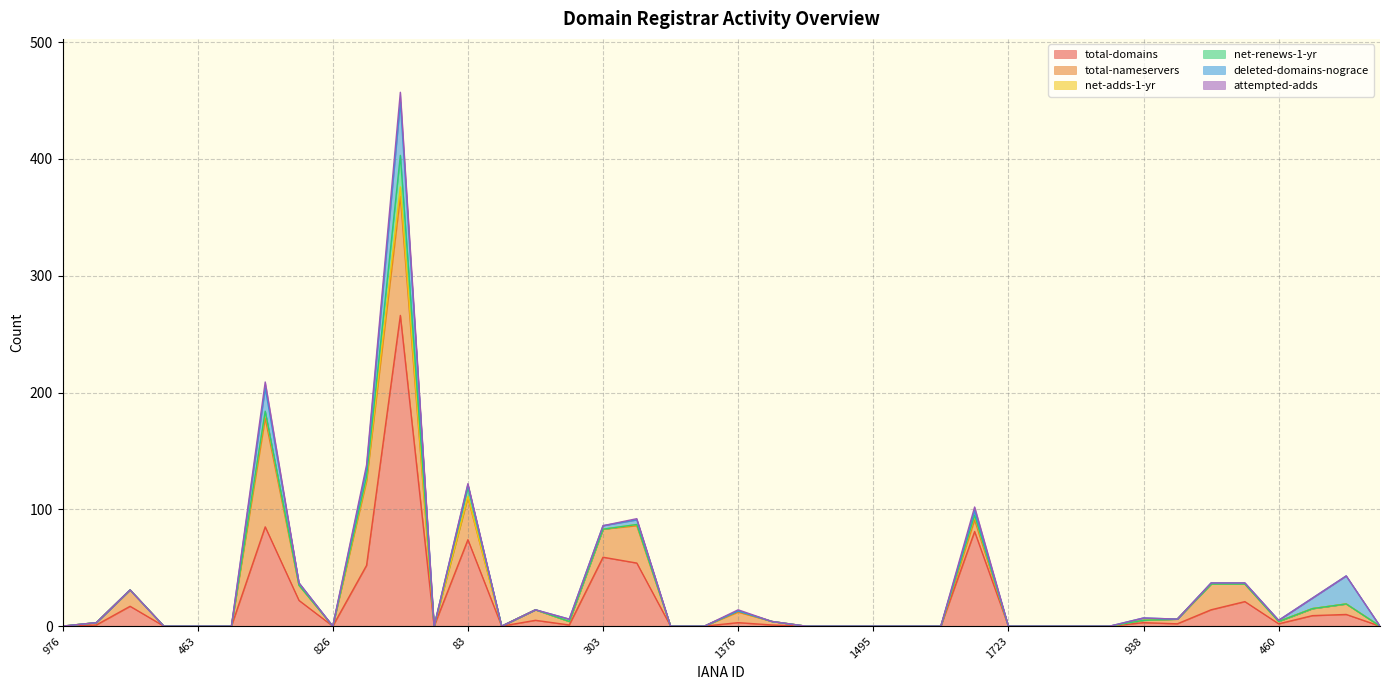

True or false: net-adds-1-yr and deleted-domains-nograce intersect in this chart.

False